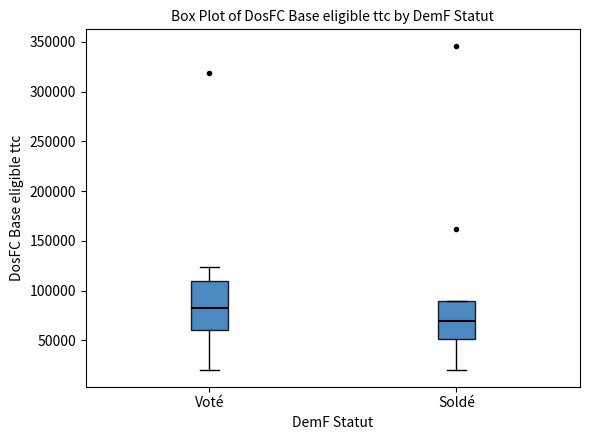

Where does the upper whisker of the box for Voté end on the y-axis? The values are not printed on the chart, so give them approximately, as read against the axis.

125000